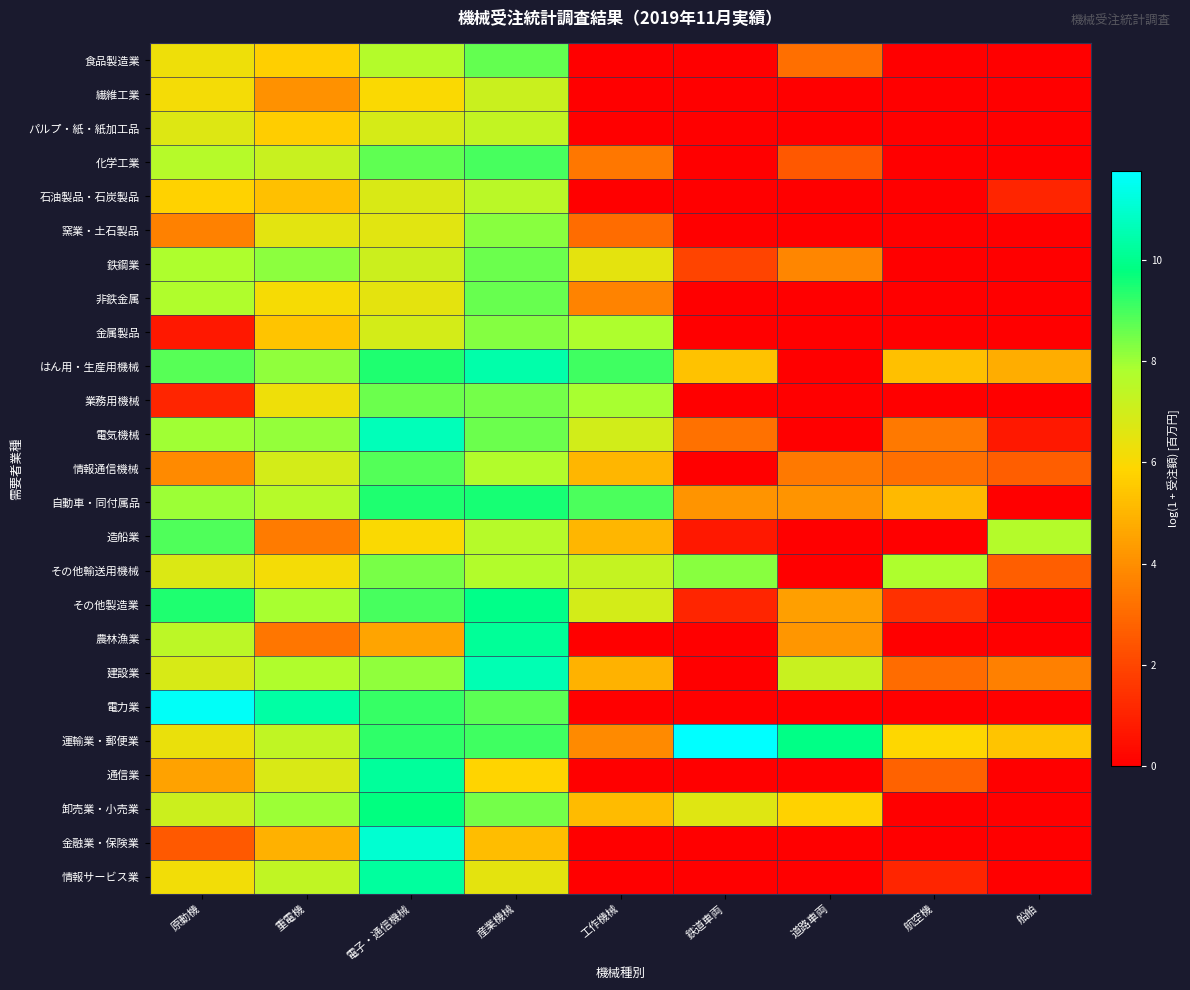

Which series has the widest spread of values?

電力業